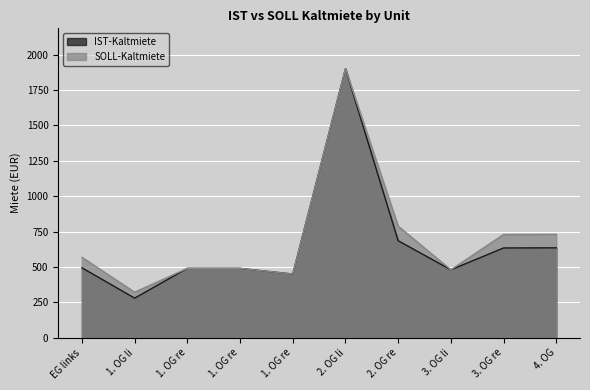

Rank the series by their maximum value, from lowest to highest.

IST-Kaltmiete, SOLL-Kaltmiete